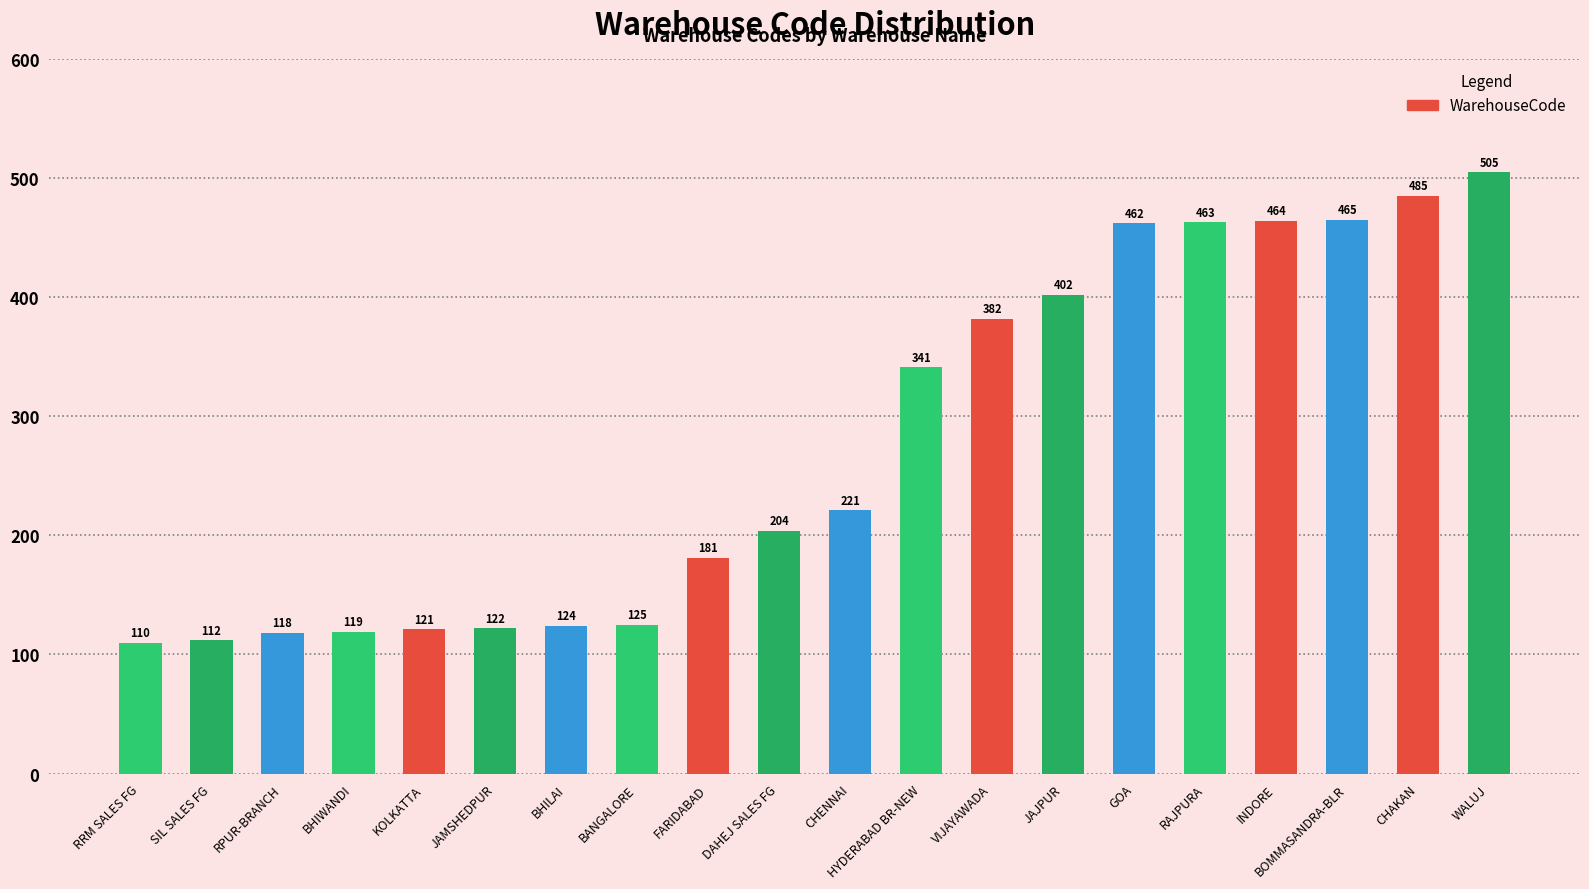

Are the bars horizontal?

No